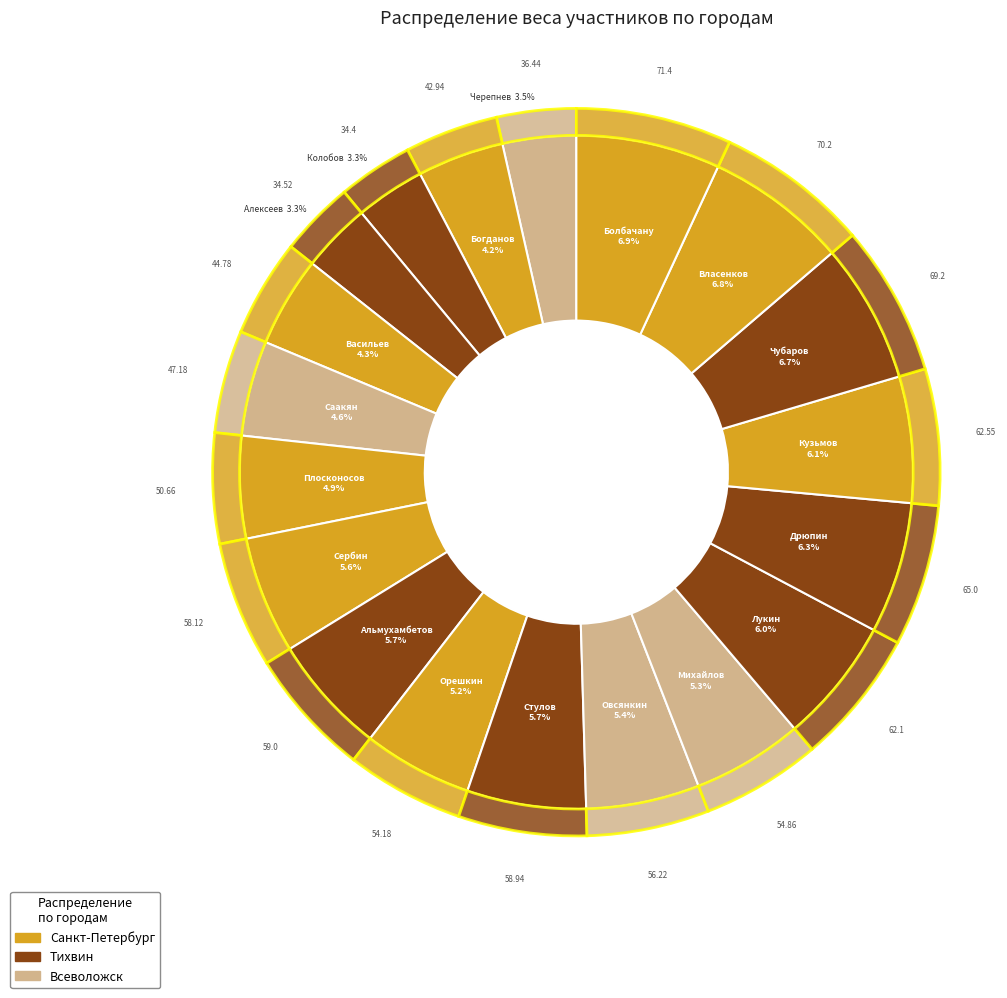

What is the total percentage of Плосконосов Савелий and Орешкин Максим?

10.2%